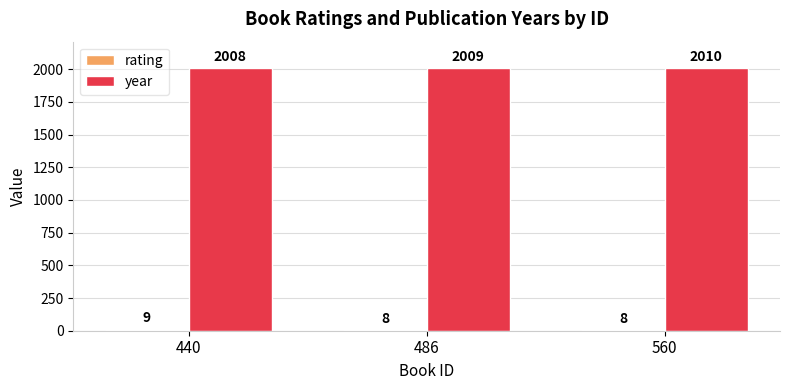

At which category is the sum across all series the highest?

560